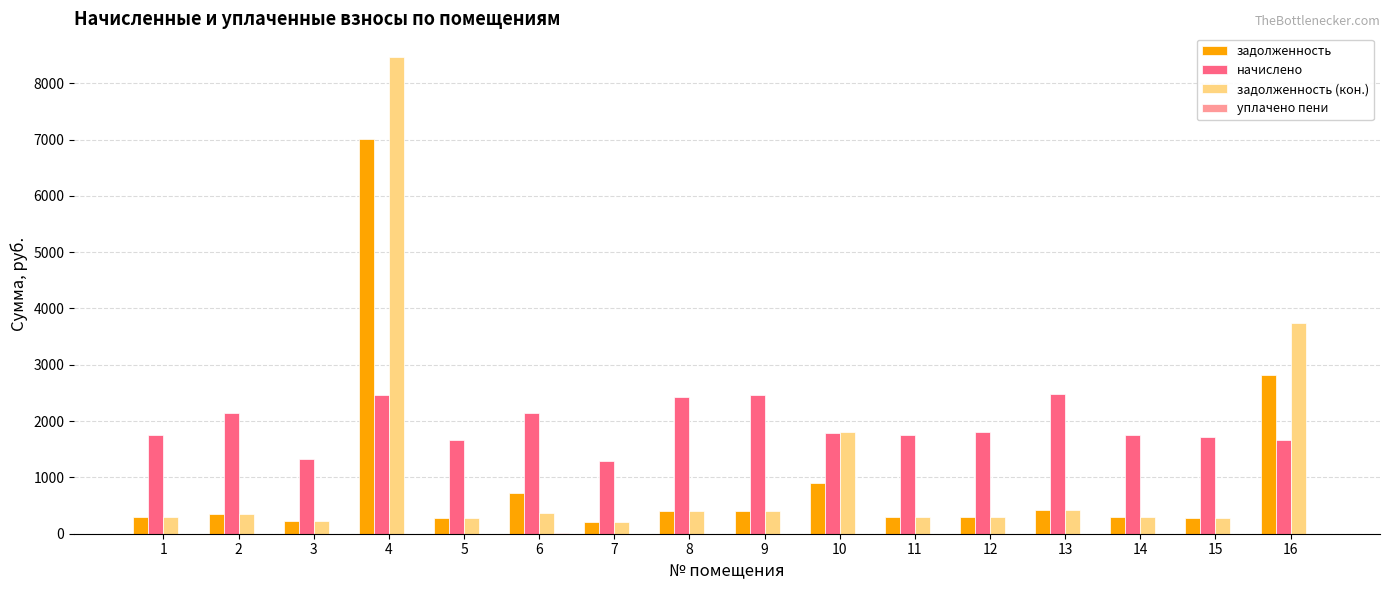

Is it true that начислено equals 389.9 at 5?

False